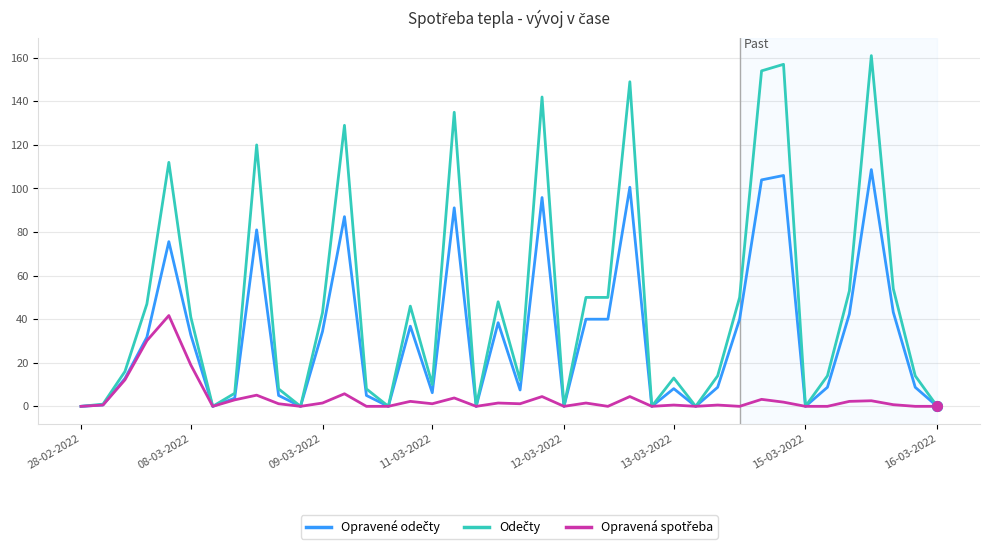

How many lines are shown in the chart?

3